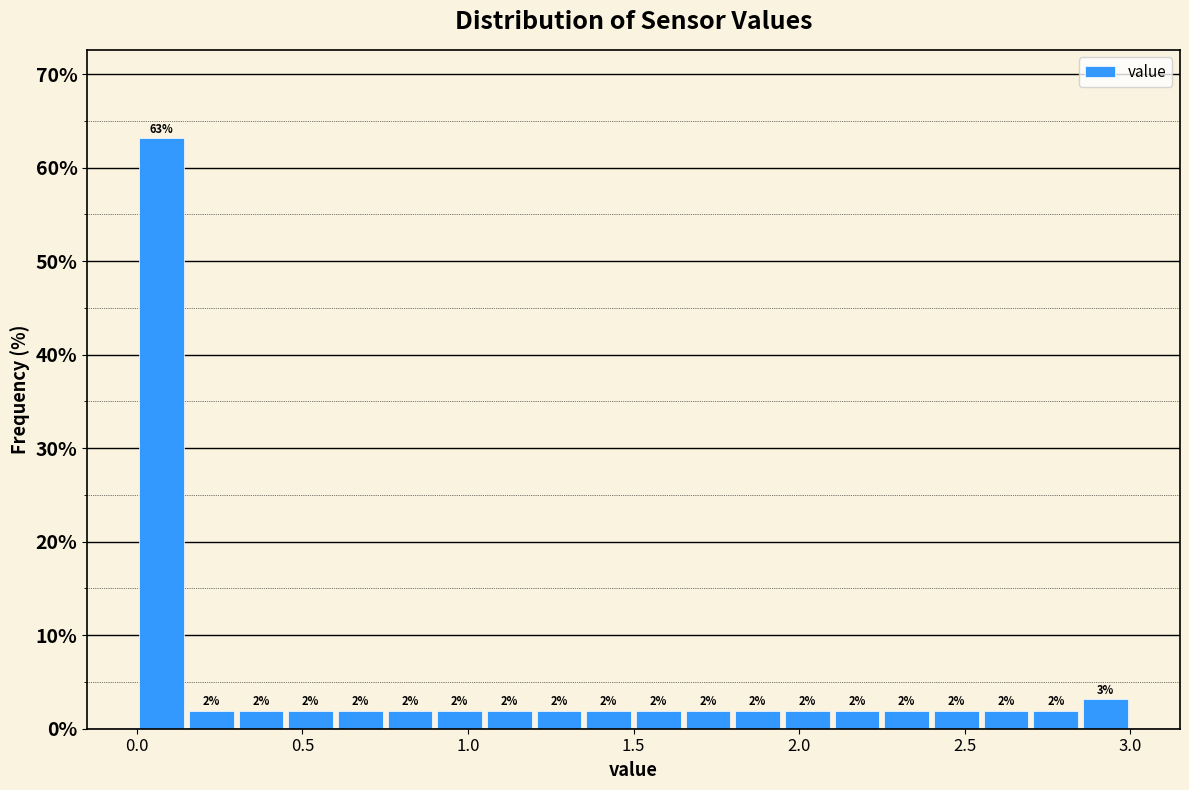

Around what value on the x-axis is the tallest bar? Give the approximate position of its centre, as read against the axis.

0.10